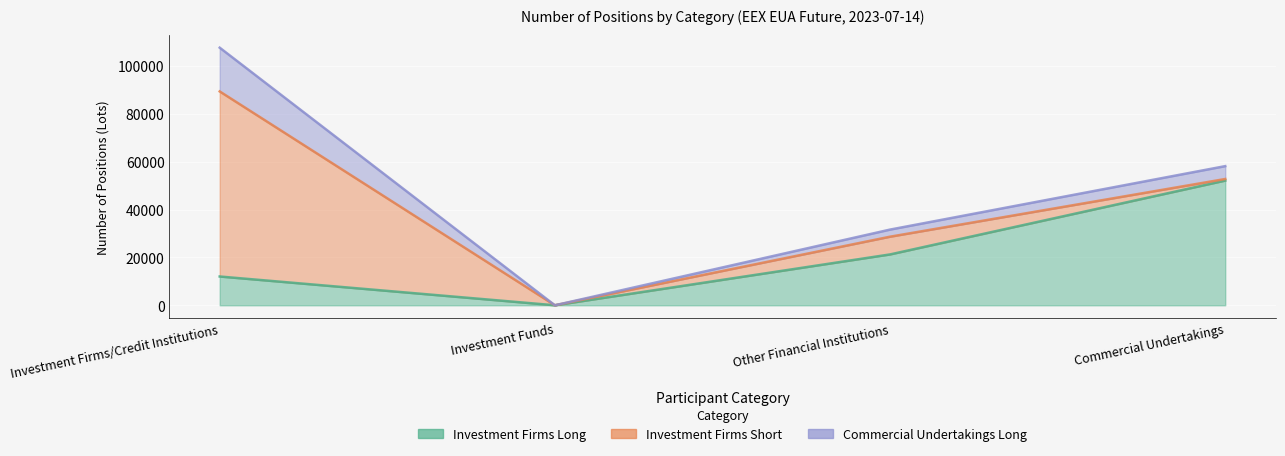

Reading right to left, extract all data points from this chart.

Investment Firms Long: 52112	21249	0	12027
Investment Firms Short: 655	7410	0	77332
Commercial Undertakings Long: 5379	2969	0	18280